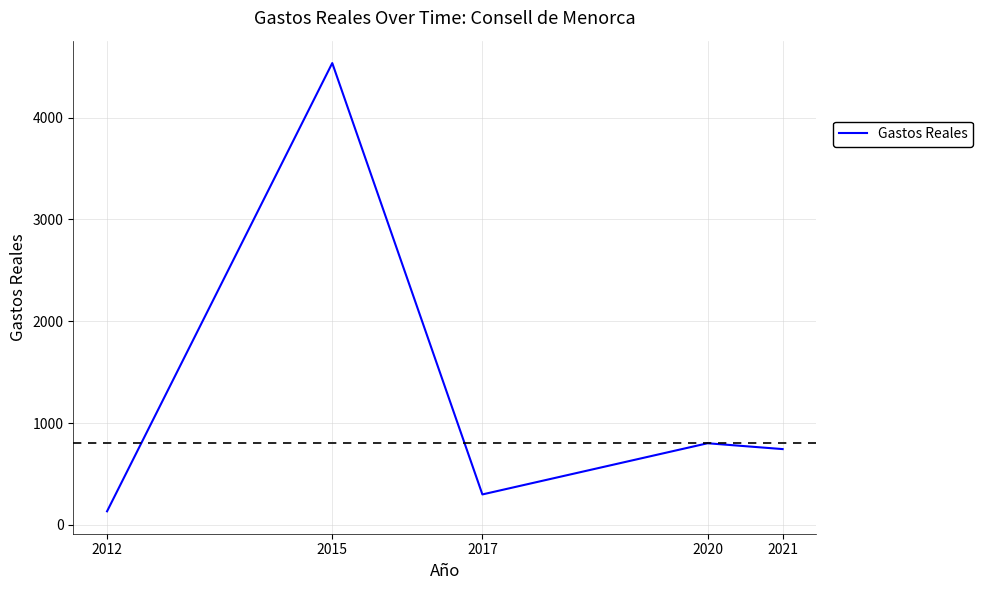

Rank the categories by value from lowest to highest.

2012, 2017, 2021, 2020, 2015